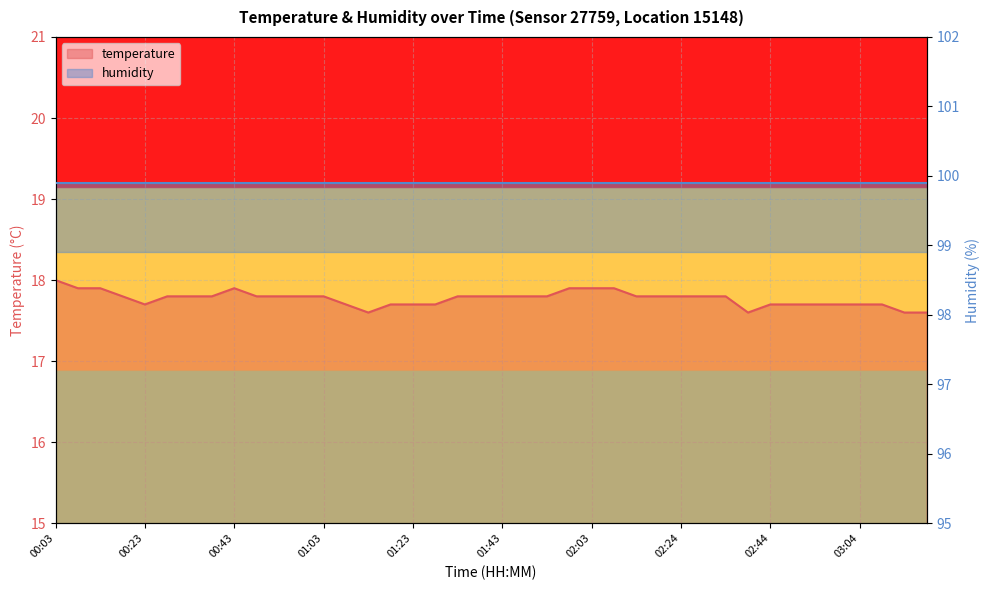

Reading left to right, transcribe all the data shown in this chart.

00:03=18.0	00:08=17.9	00:13=17.9	00:18=17.8	00:23=17.7	00:28=17.8	00:33=17.8	00:38=17.8	00:43=17.9	00:48=17.8	00:53=17.8	00:58=17.8	01:03=17.8	01:08=17.7	01:13=17.6	01:18=17.7	01:23=17.7	01:28=17.7	01:33=17.8	01:38=17.8	01:43=17.8	01:48=17.8	01:53=17.8	01:58=17.9	02:03=17.9	02:09=17.9	02:14=17.8	02:19=17.8	02:24=17.8	02:29=17.8	02:34=17.8	02:39=17.6	02:44=17.7	02:49=17.7	02:54=17.7	02:59=17.7	03:04=17.7	03:09=17.7	03:14=17.6	03:19=17.6